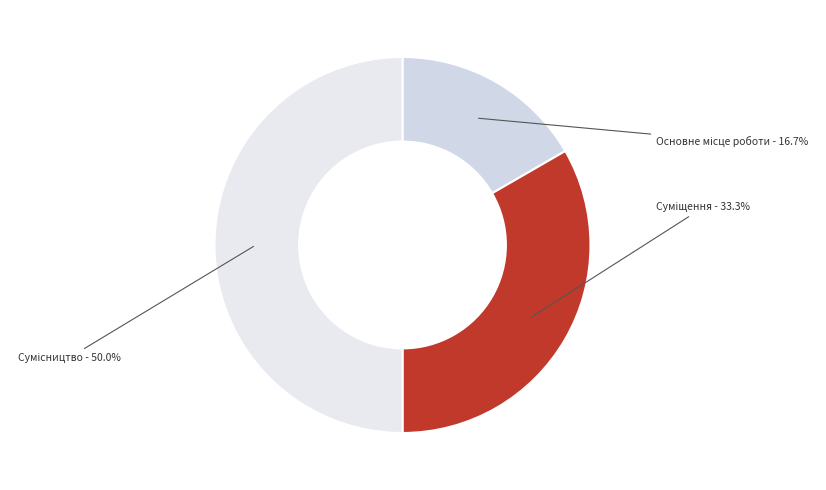

Count the number of slices in the pie.

3